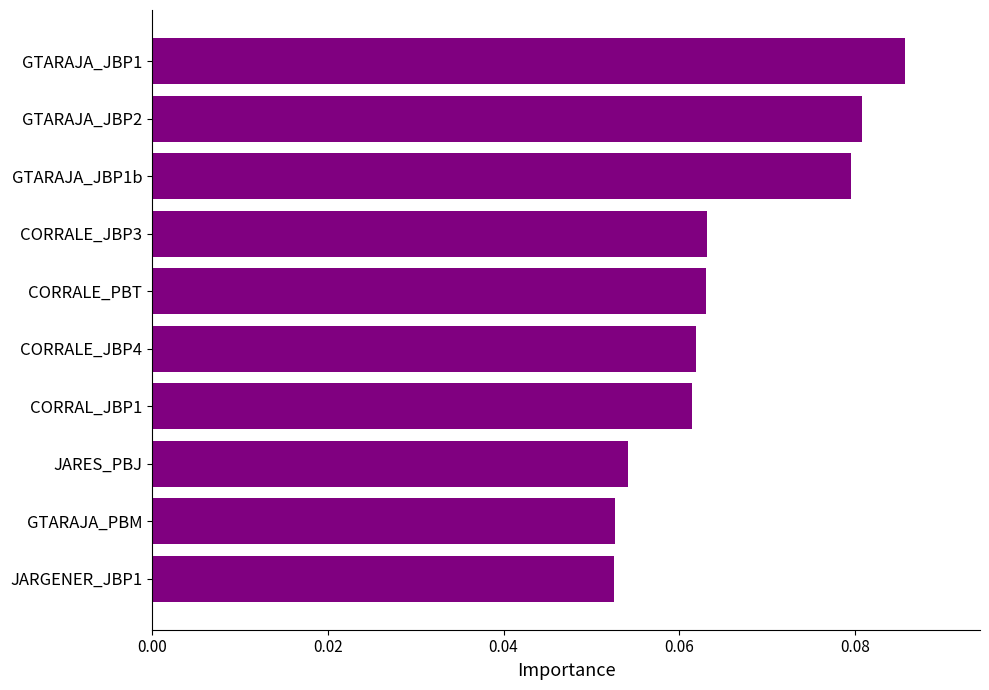

Between GTARAJA_JBP2 and CORRALE_JBP4, which is larger?

GTARAJA_JBP2